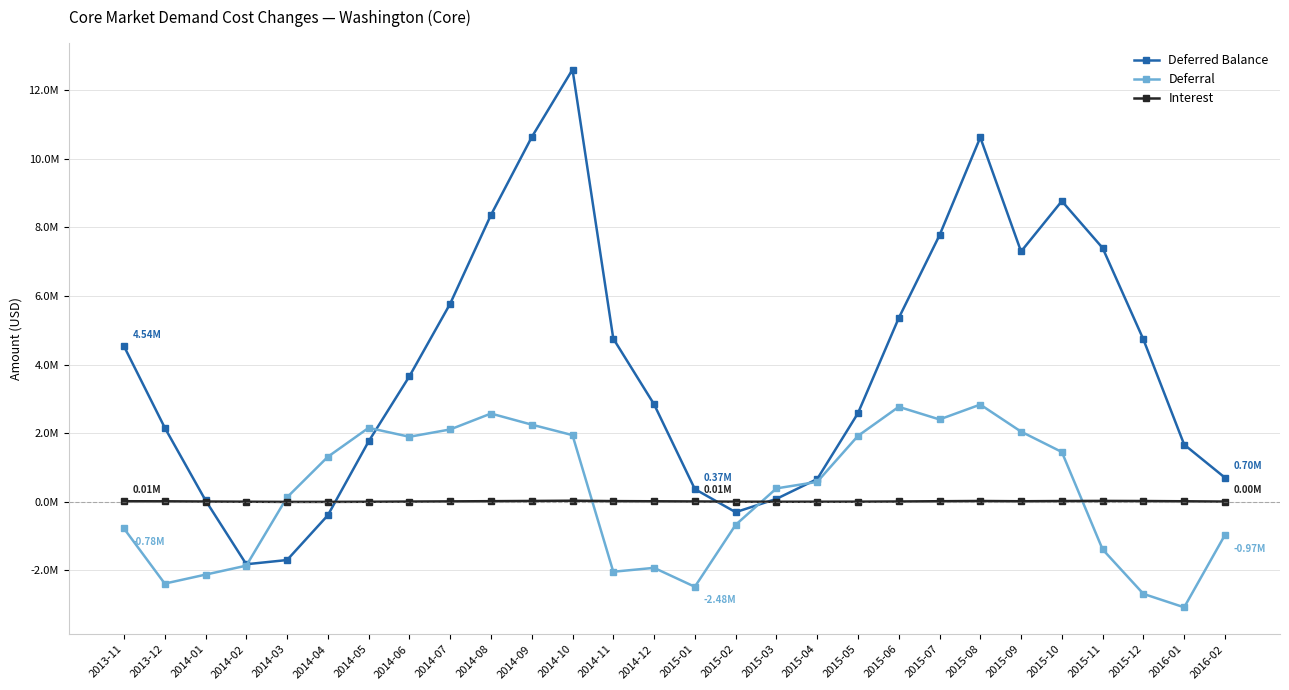

How many intersections are there between Deferred Balance and Interest?

4